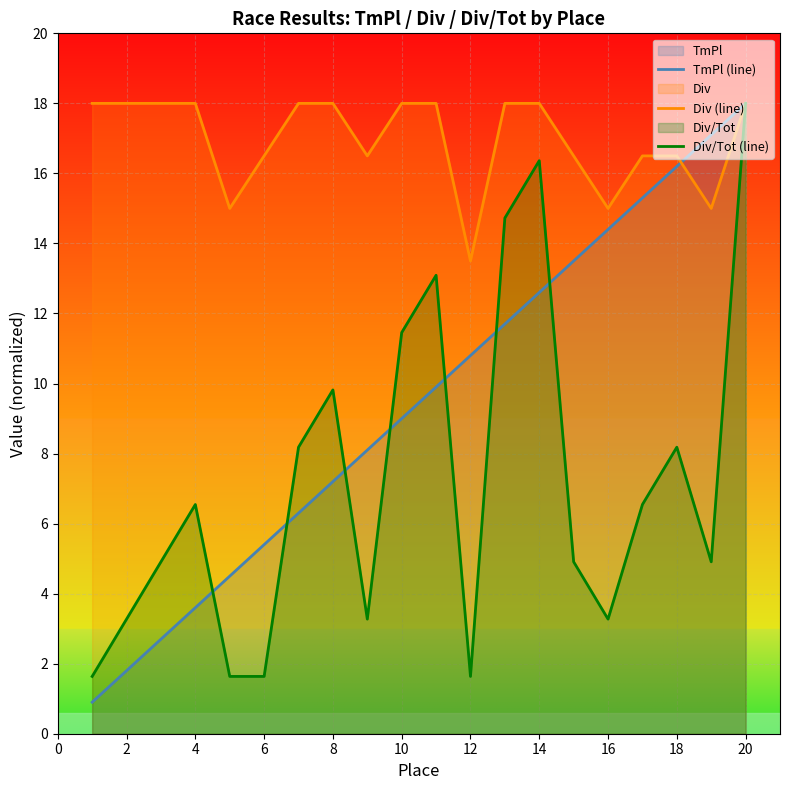

At which category is the sum across all series the highest?

20